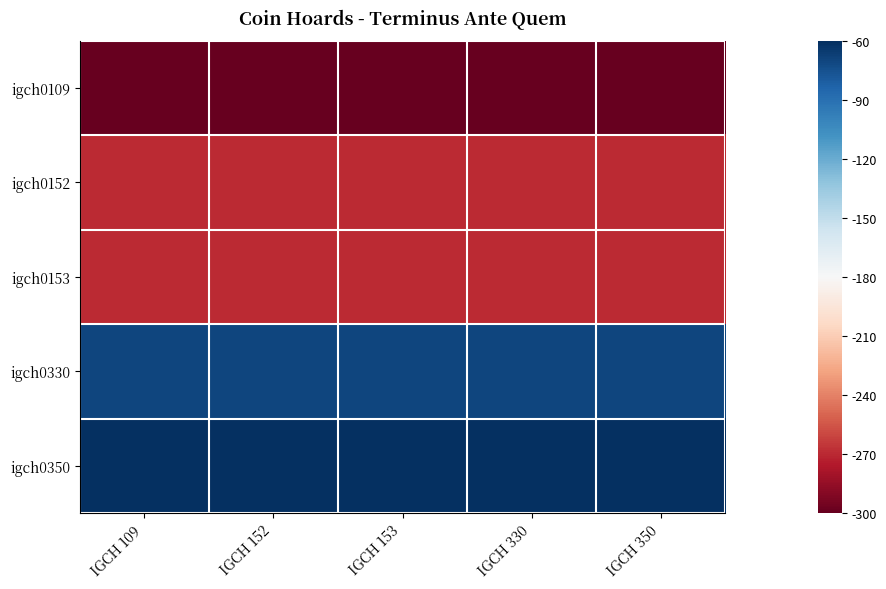

What is the difference between the highest and lowest values at IGCH 330?

240